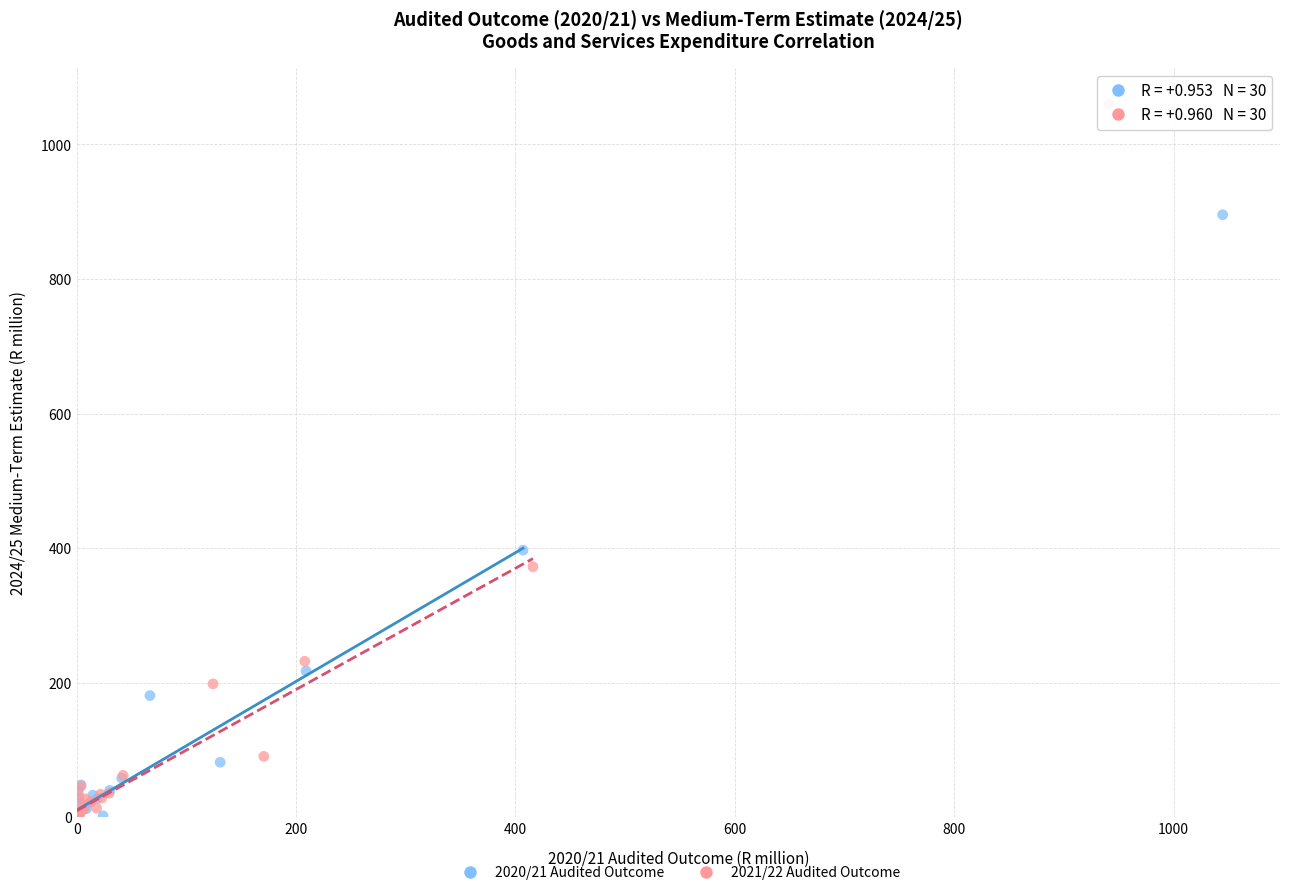

Which series contains the highest Y value?

2021/22 Audited Outcome